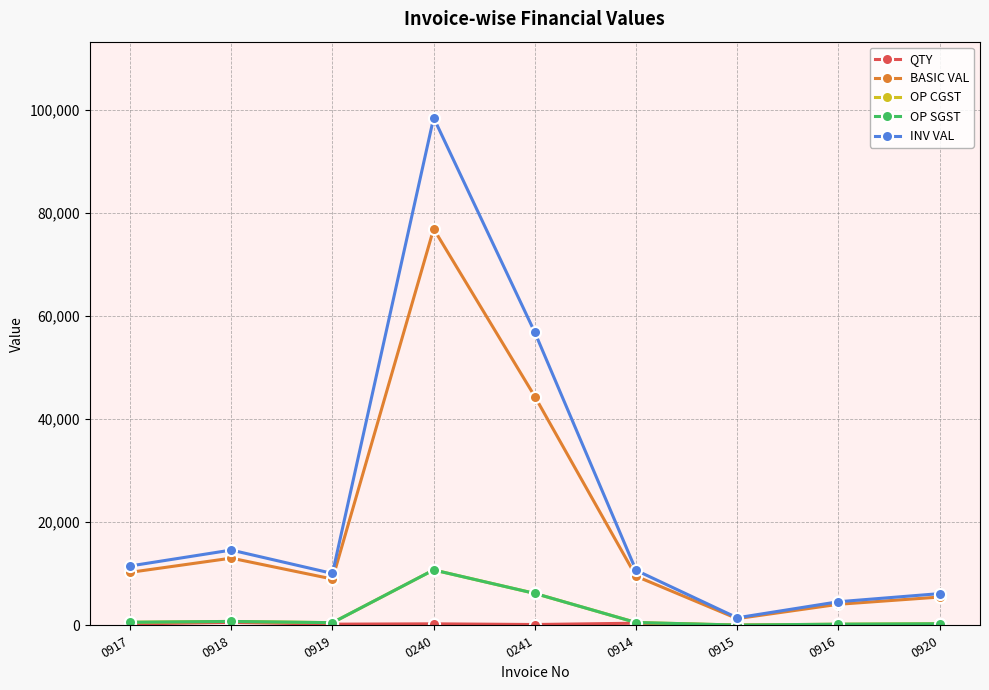

What is the total value across all series at 0241?

113784.7